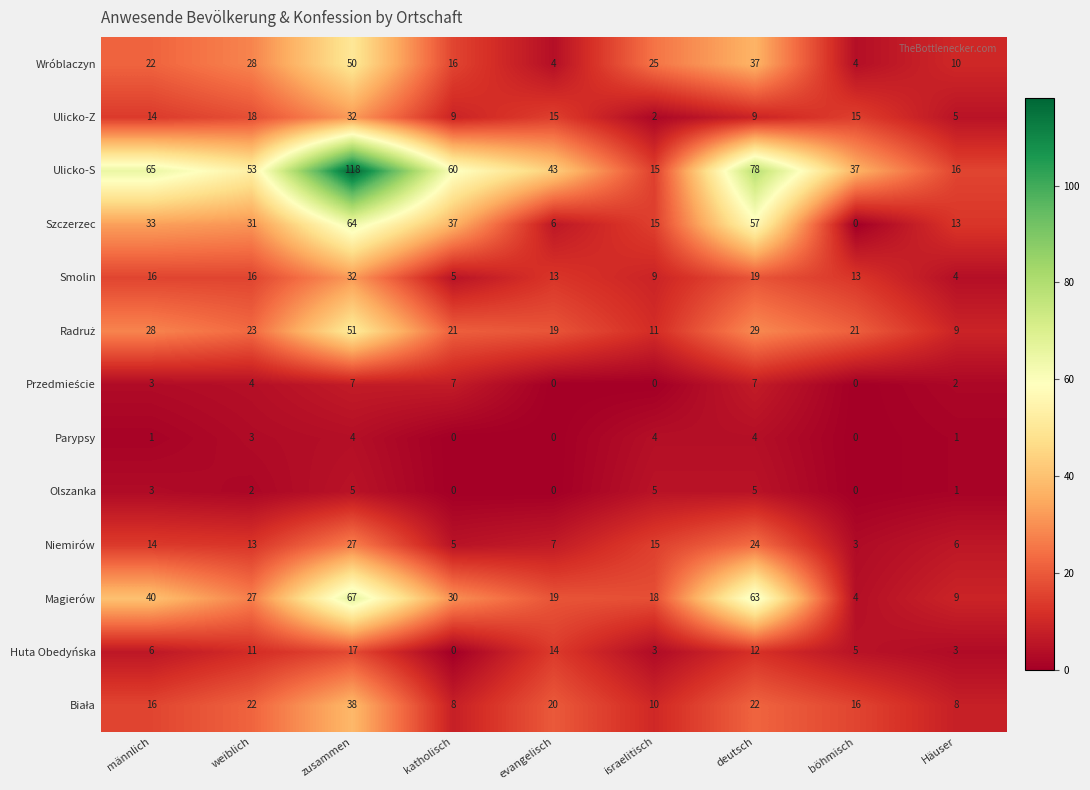

What is the maximum value shown in the chart?

118